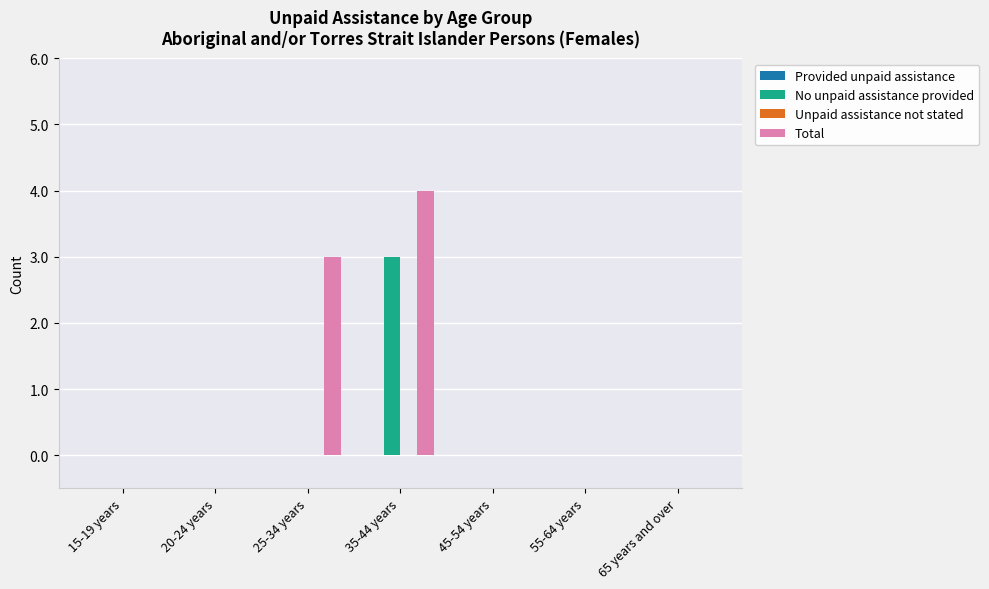

Which series changed the most between 20-24 years and 35-44 years?

Total